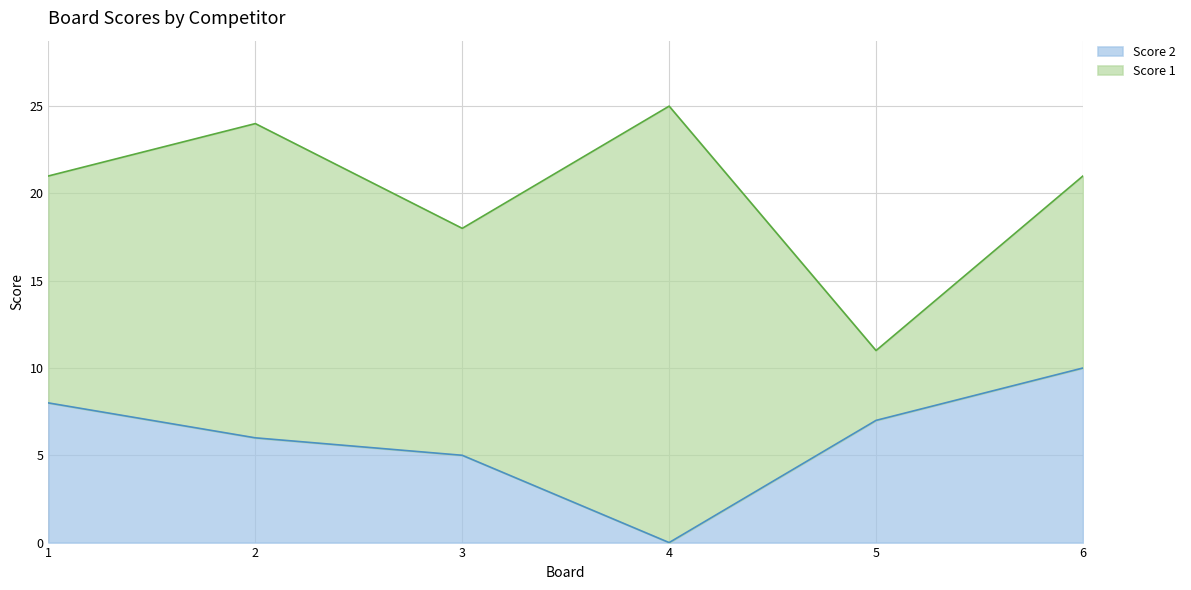

Rank the categories by value from highest to lowest.

6, 1, 5, 2, 3, 4